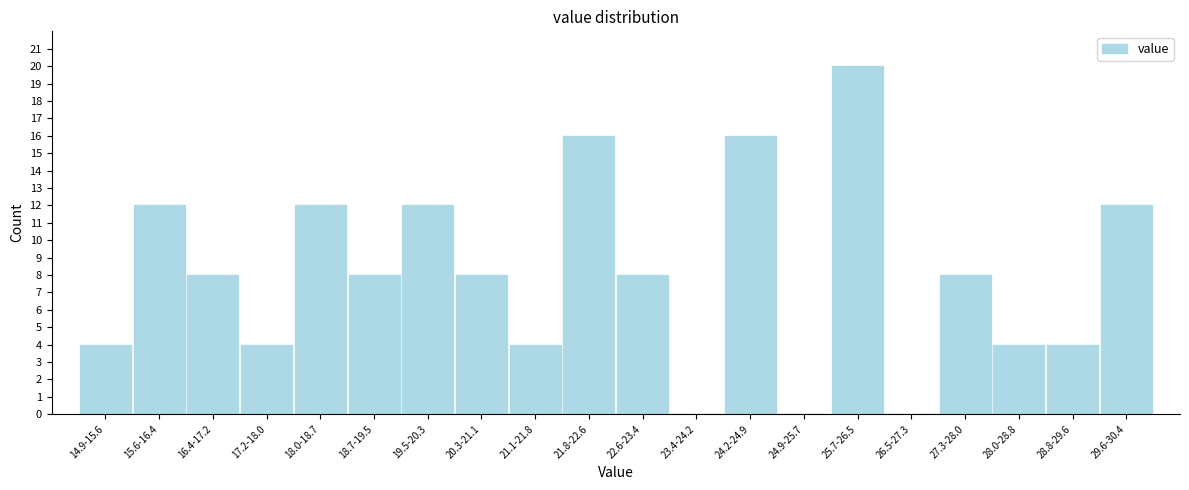

Reading left to right, list all the values displayed in this chart.

14.9-15.6=4	15.6-16.4=12	16.4-17.2=8	17.2-18.0=4	18.0-18.7=12	18.7-19.5=8	19.5-20.3=12	20.3-21.1=8	21.1-21.8=4	21.8-22.6=16	22.6-23.4=8	23.4-24.2=0	24.2-24.9=16	24.9-25.7=0	25.7-26.5=20	26.5-27.3=0	27.3-28.0=8	28.0-28.8=4	28.8-29.6=4	29.6-30.4=12